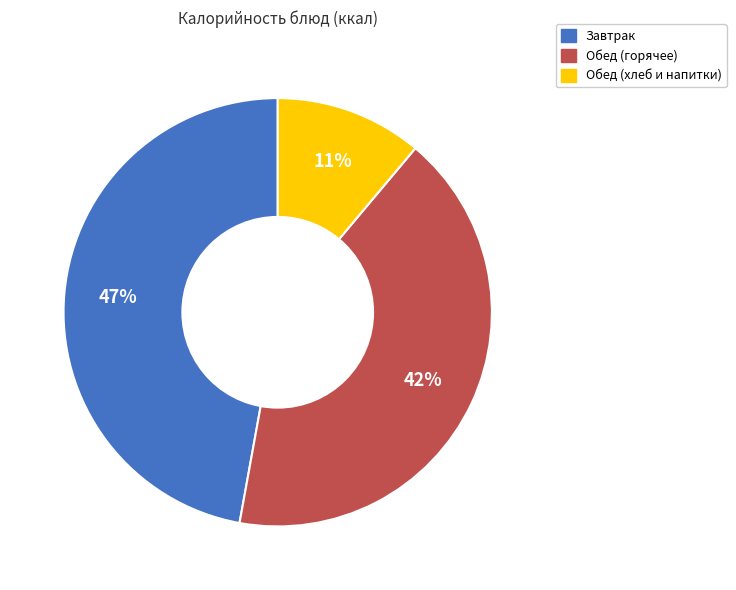

To the nearest percent, what is the difference between the largest and smallest slice percentages?

36%